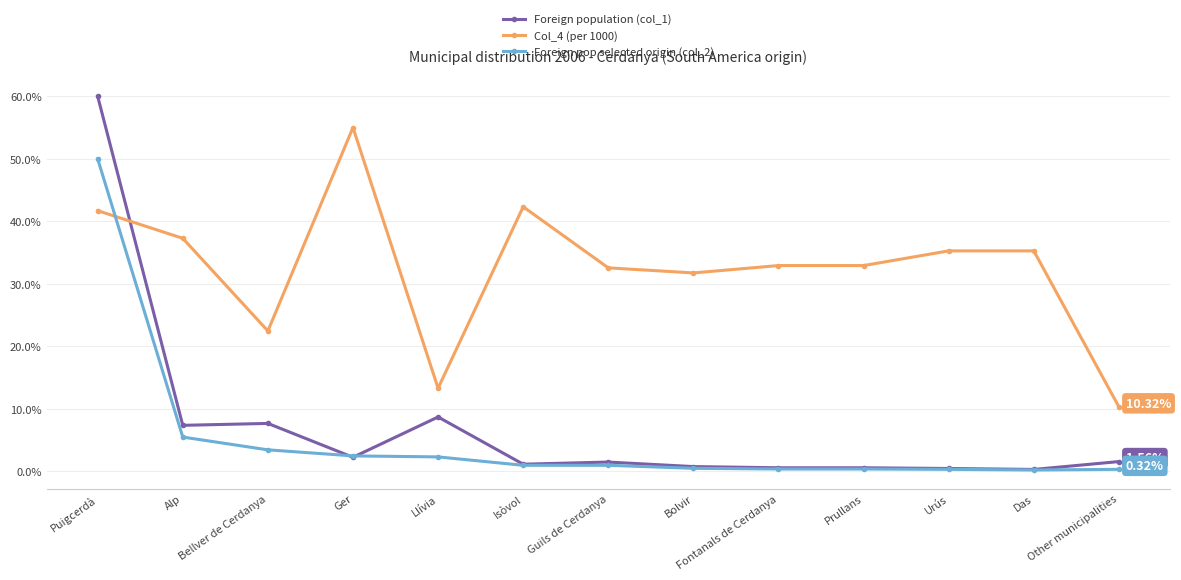

Which series has the largest total across all categories?

Col_4 (per 1000)